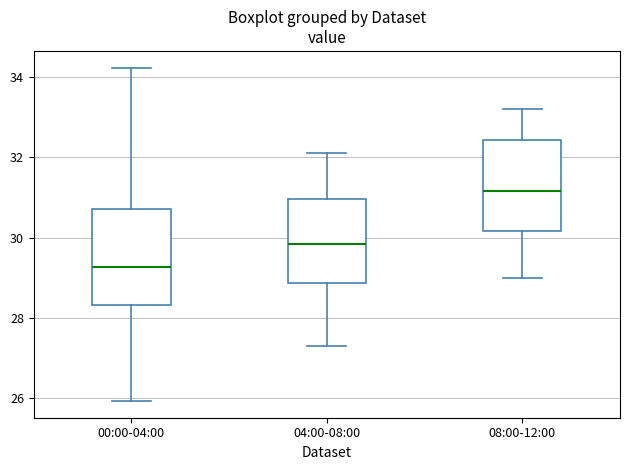

Where does the upper whisker of the box for 08:00-12:00 end on the y-axis? The values are not printed on the chart, so give them approximately, as read against the axis.

33.2